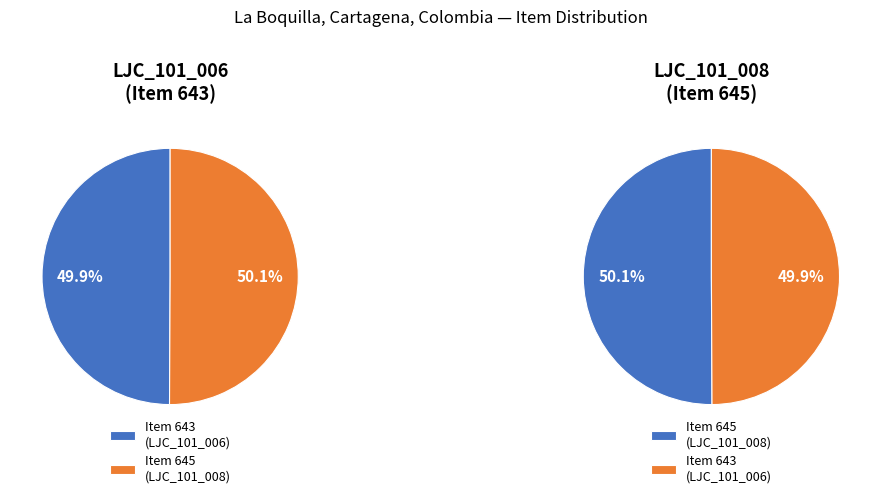

Which slice is the largest?

Item 645